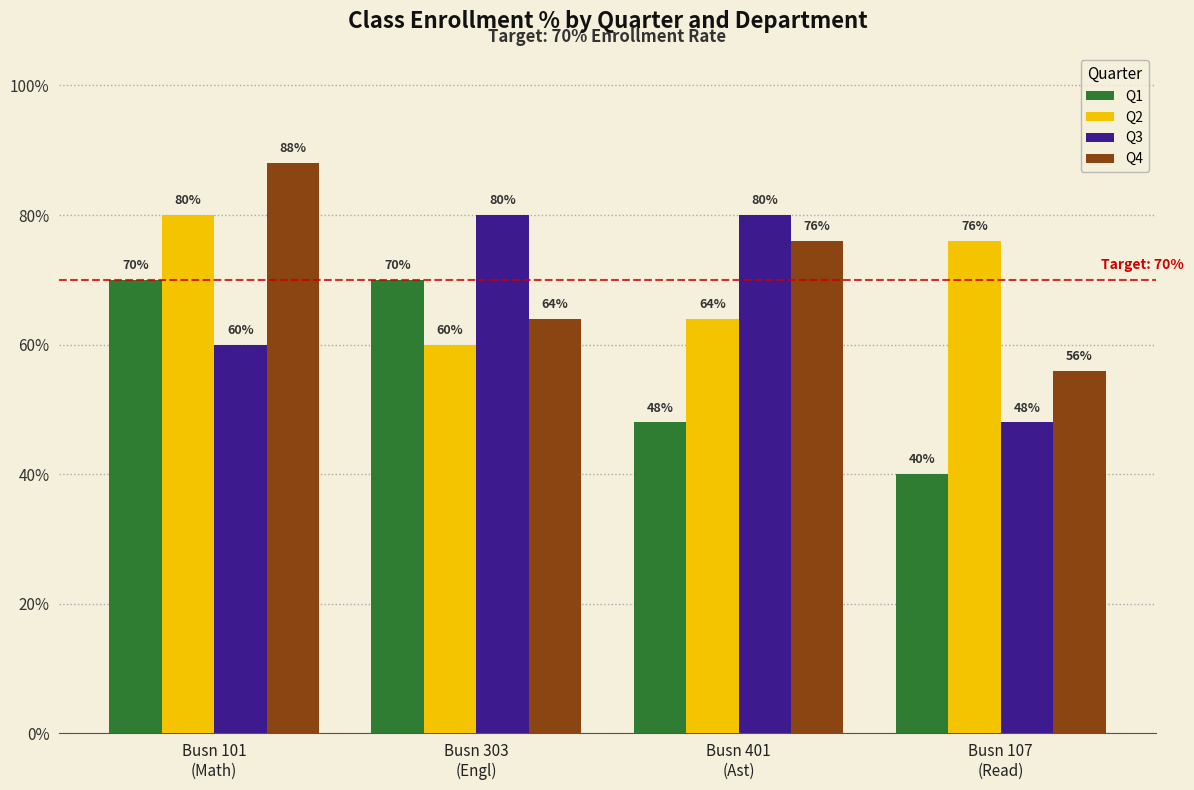

Where is Q4 nearest to the value 0?

Busn 107
(Read)